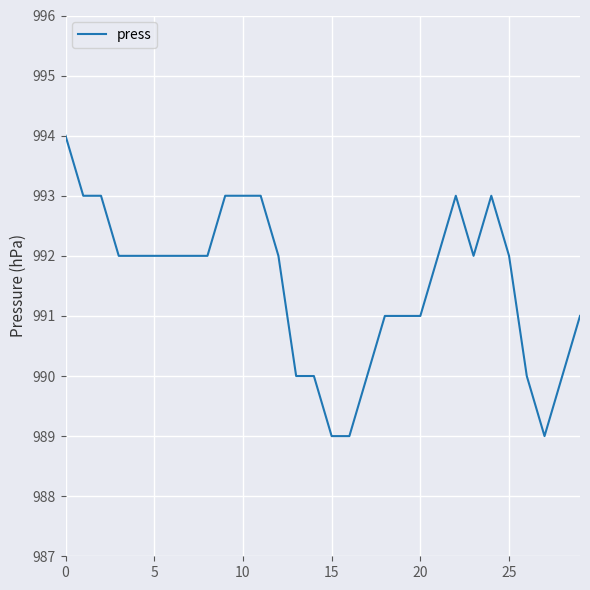

What is the maximum value shown in the chart?

994